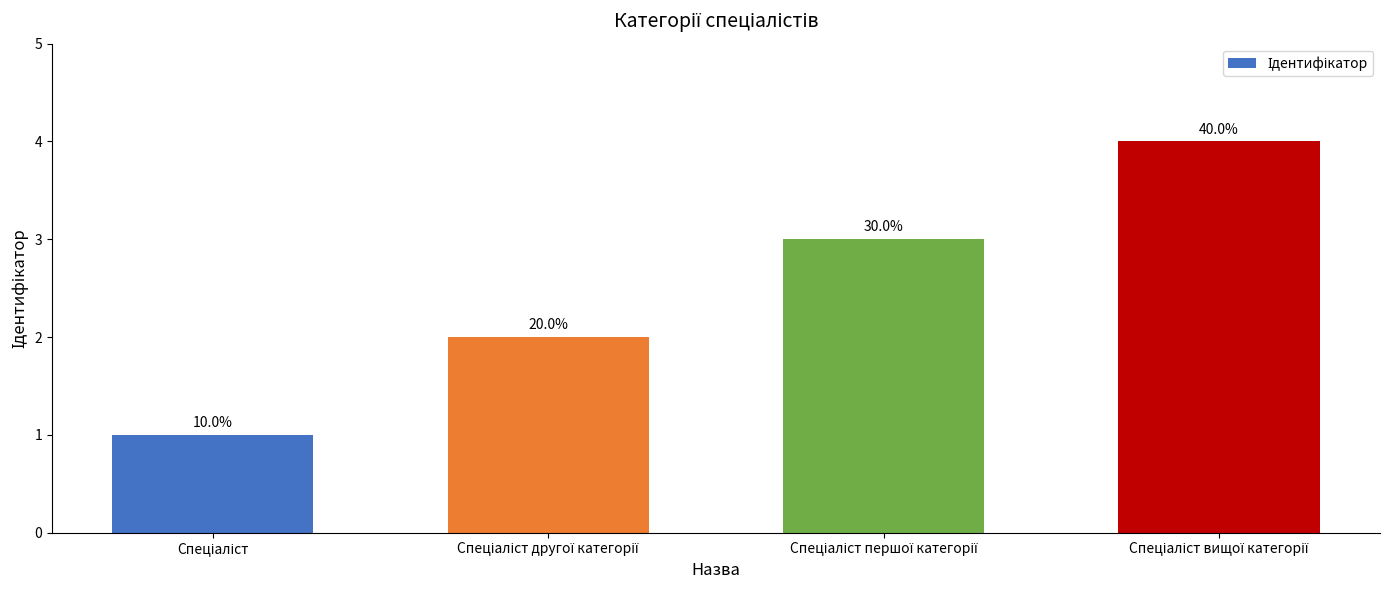

Which category has the highest value across all series?

Спеціаліст вищої категорії